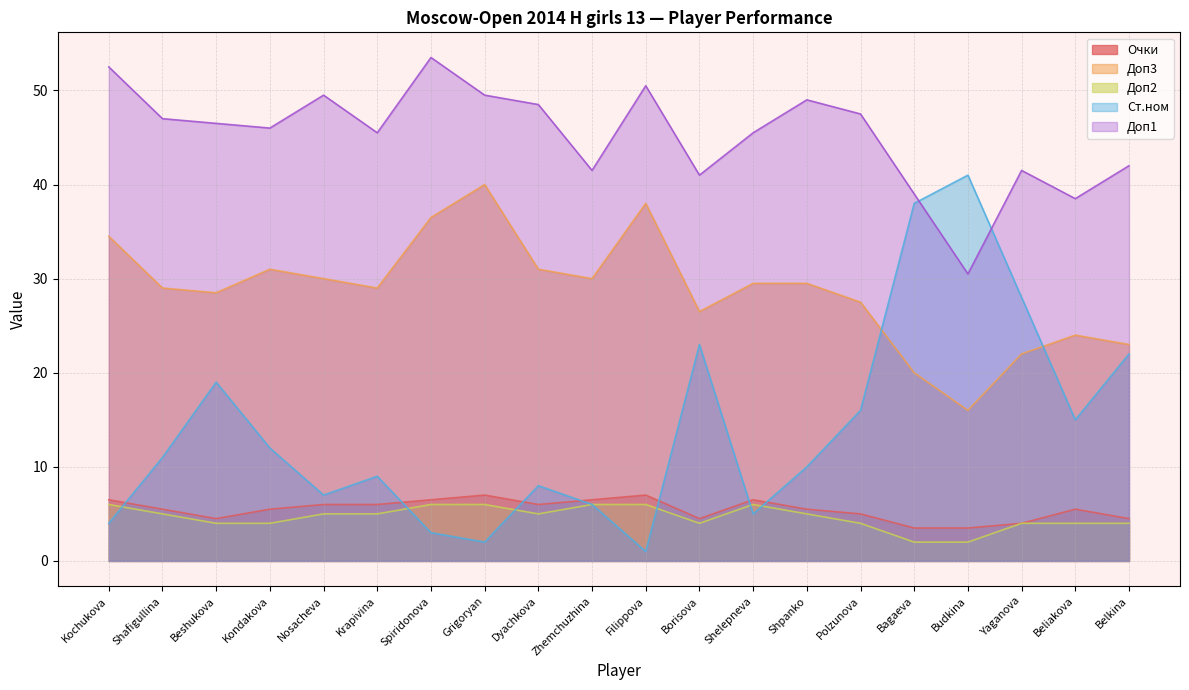

Where is the first local minimum for Ст.ном?

Nosacheva